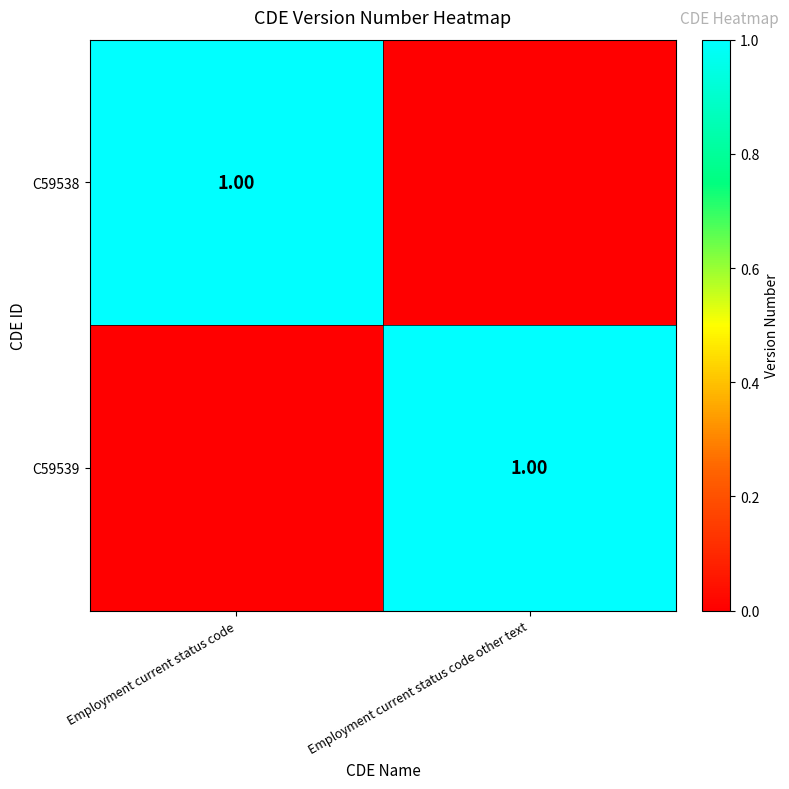

Is the value of C59539 at Employment current status code other text greater than the value of C59538 at Employment current status code other text?

Yes